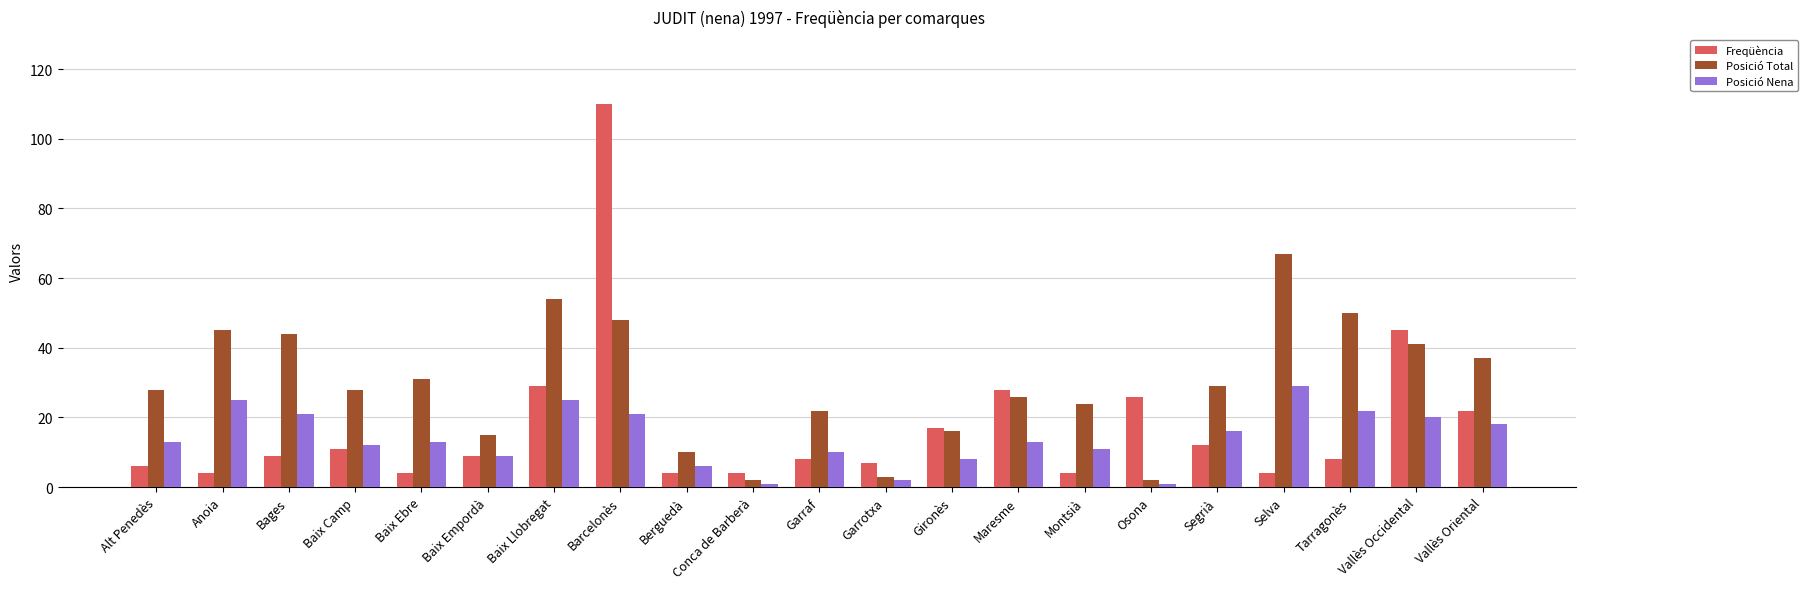

What is the value of the Freqüència bar at the 17th from the left?

12